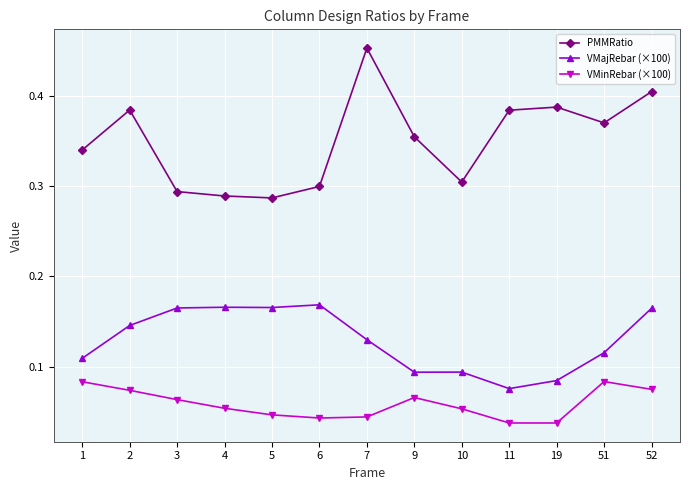

True or false: VMajRebar (×100) and PMMRatio cross at least once.

False